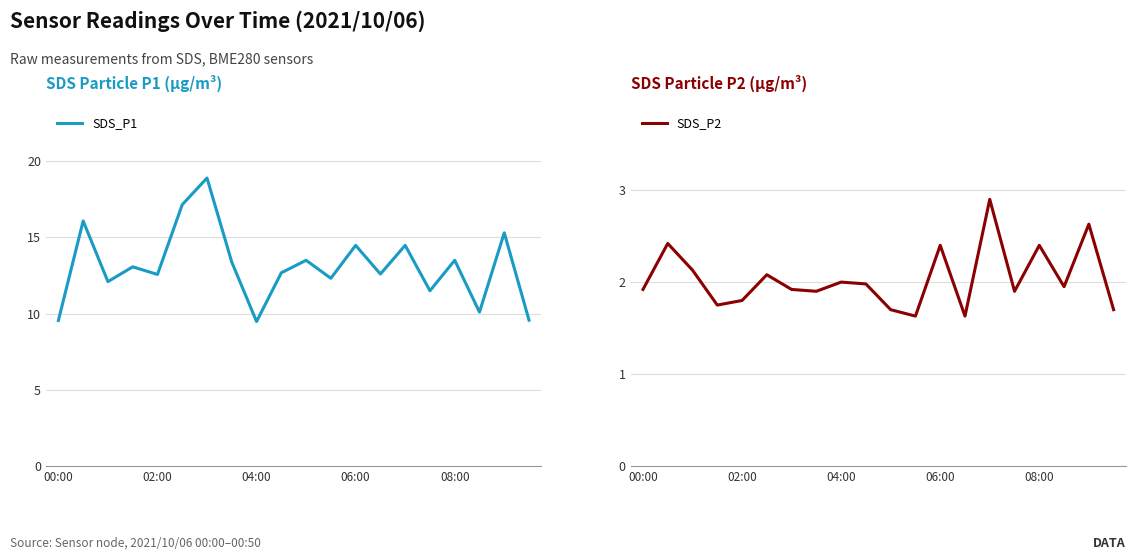

What value does the SDS_P2 series have at 04:00?

2.0